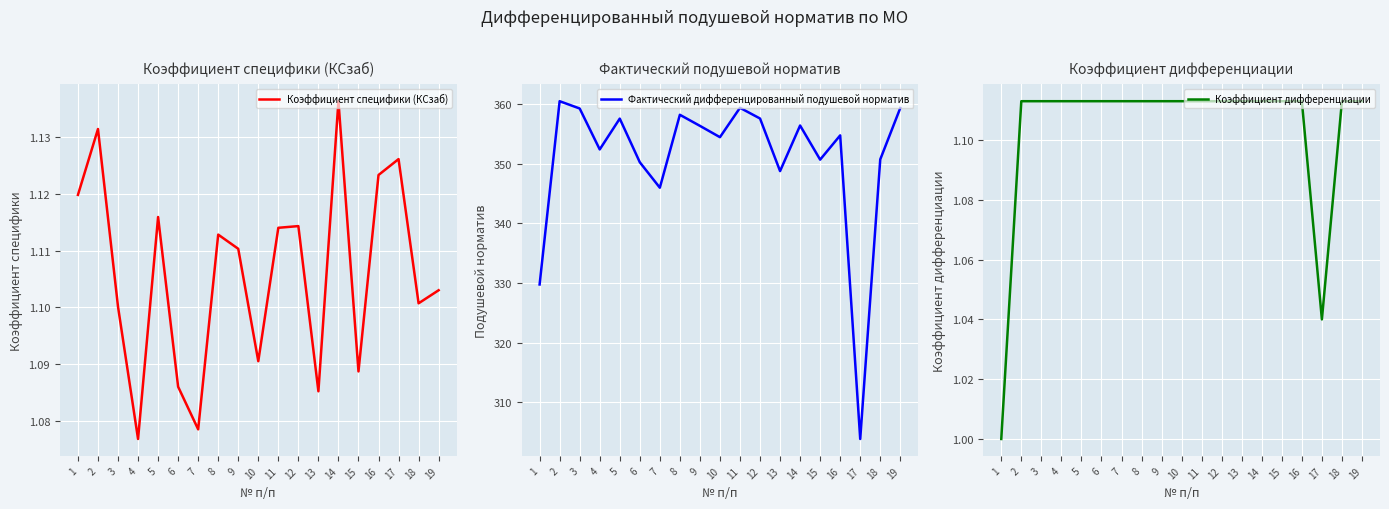

Reading right to left, transcribe all the data shown in this chart.

Коэффициент специфики (КСзаб): 19=1.1	18=1.1	17=1.1	16=1.1	15=1.1	14=1.1	13=1.1	12=1.1	11=1.1	10=1.1	9=1.1	8=1.1	7=1.1	6=1.1	5=1.1	4=1.1	3=1.1	2=1.1	1=1.1
Фактический дифференцированный подушевой норматив: 19=359.3	18=350.7	17=303.8	16=354.7	15=350.6	14=356.4	13=348.7	12=357.5	11=359.3	10=354.4	9=356.3	8=358.2	7=345.9	6=350.2	5=357.5	4=352.4	3=359.2	2=360.4	1=329.7
Коэффициент дифференциации: 19=1.1	18=1.1	17=1.0	16=1.1	15=1.1	14=1.1	13=1.1	12=1.1	11=1.1	10=1.1	9=1.1	8=1.1	7=1.1	6=1.1	5=1.1	4=1.1	3=1.1	2=1.1	1=1.0